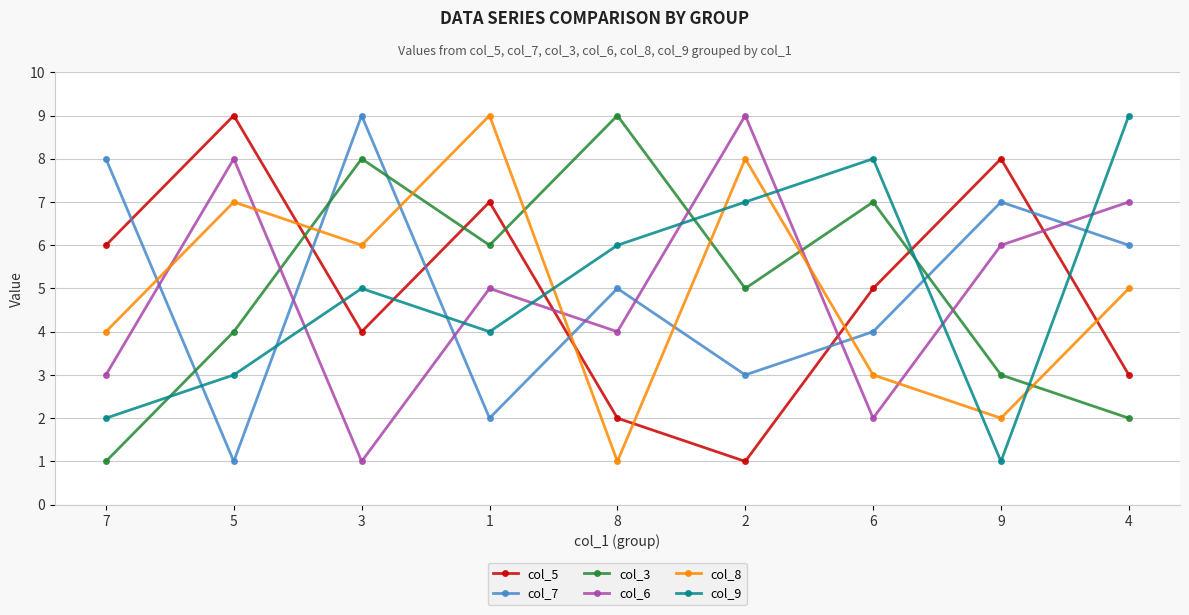

At which label does col_6 reach its peak?

2